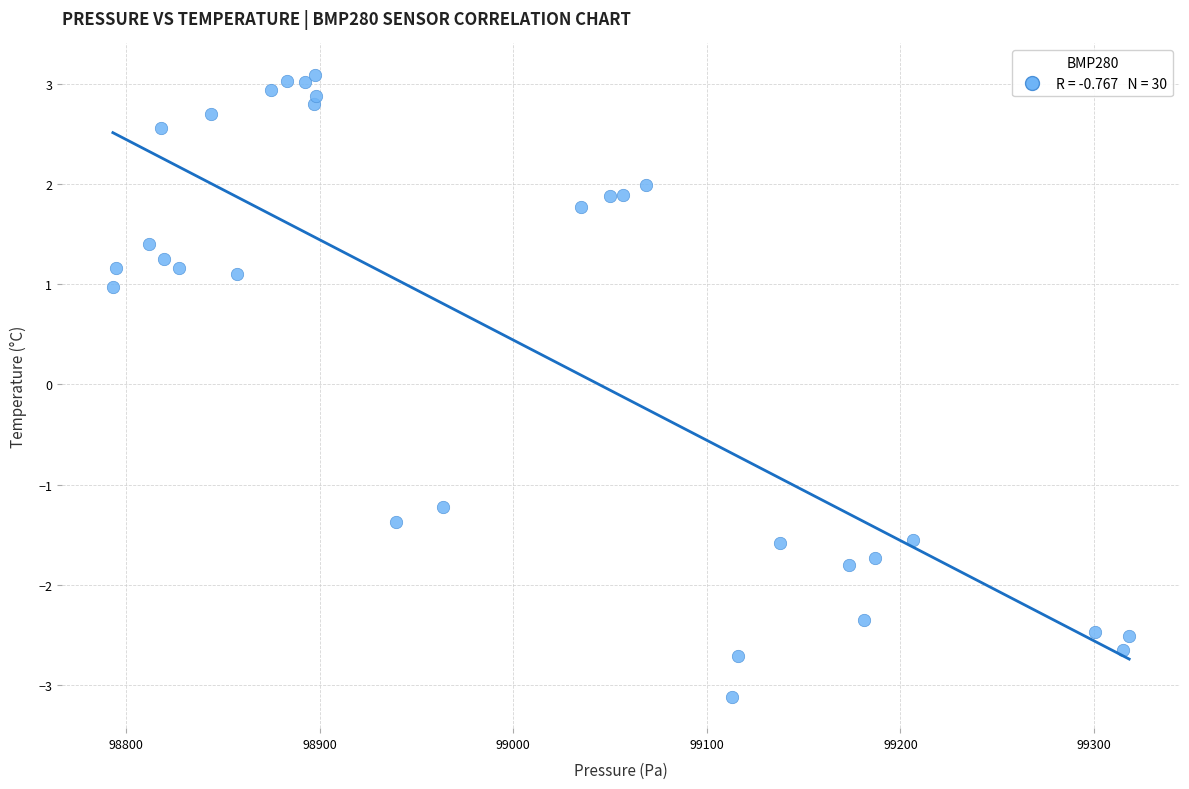

What is the range of Y values (max minus min)?

6.2